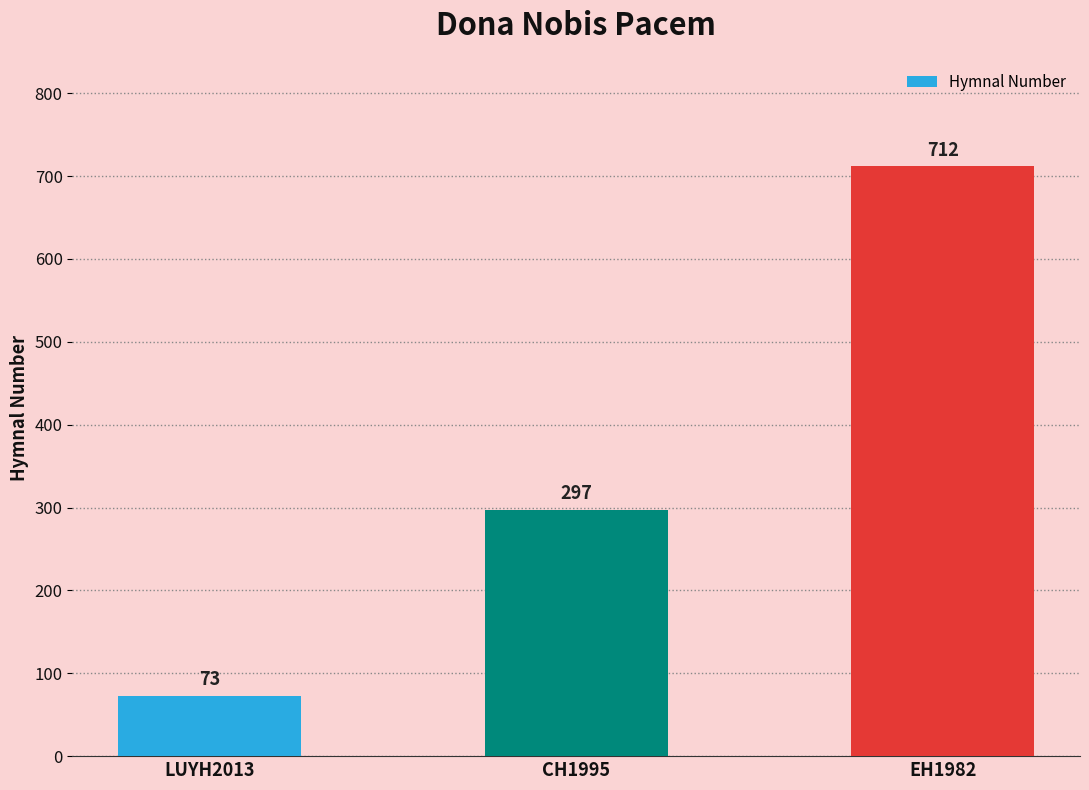

What is the maximum value shown in the chart?

712